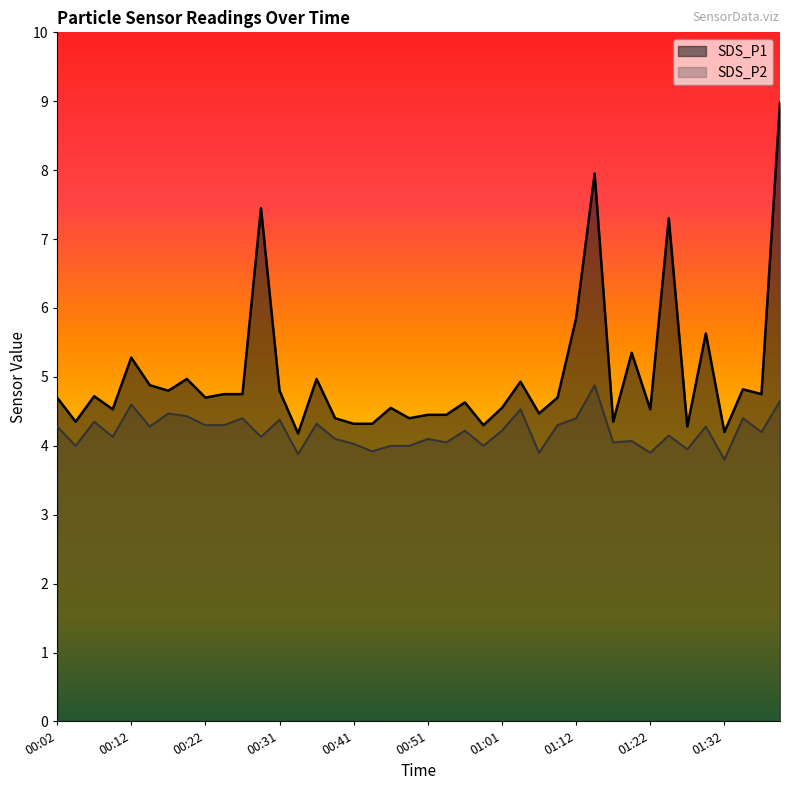

List the series in order of their overall mean, highest first.

SDS_P1, SDS_P2